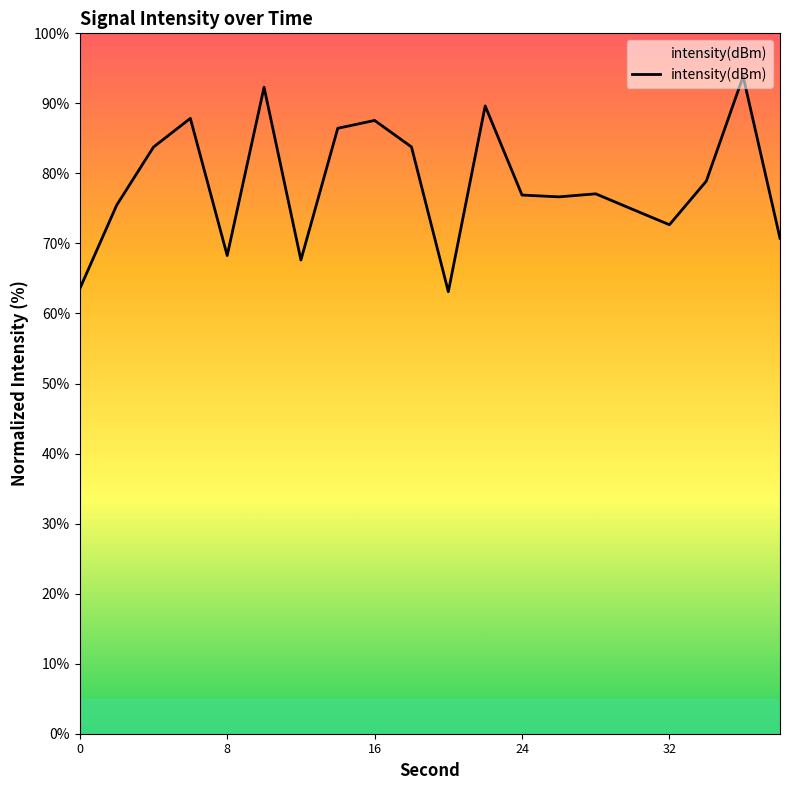

What is the greatest value displayed?

93.8